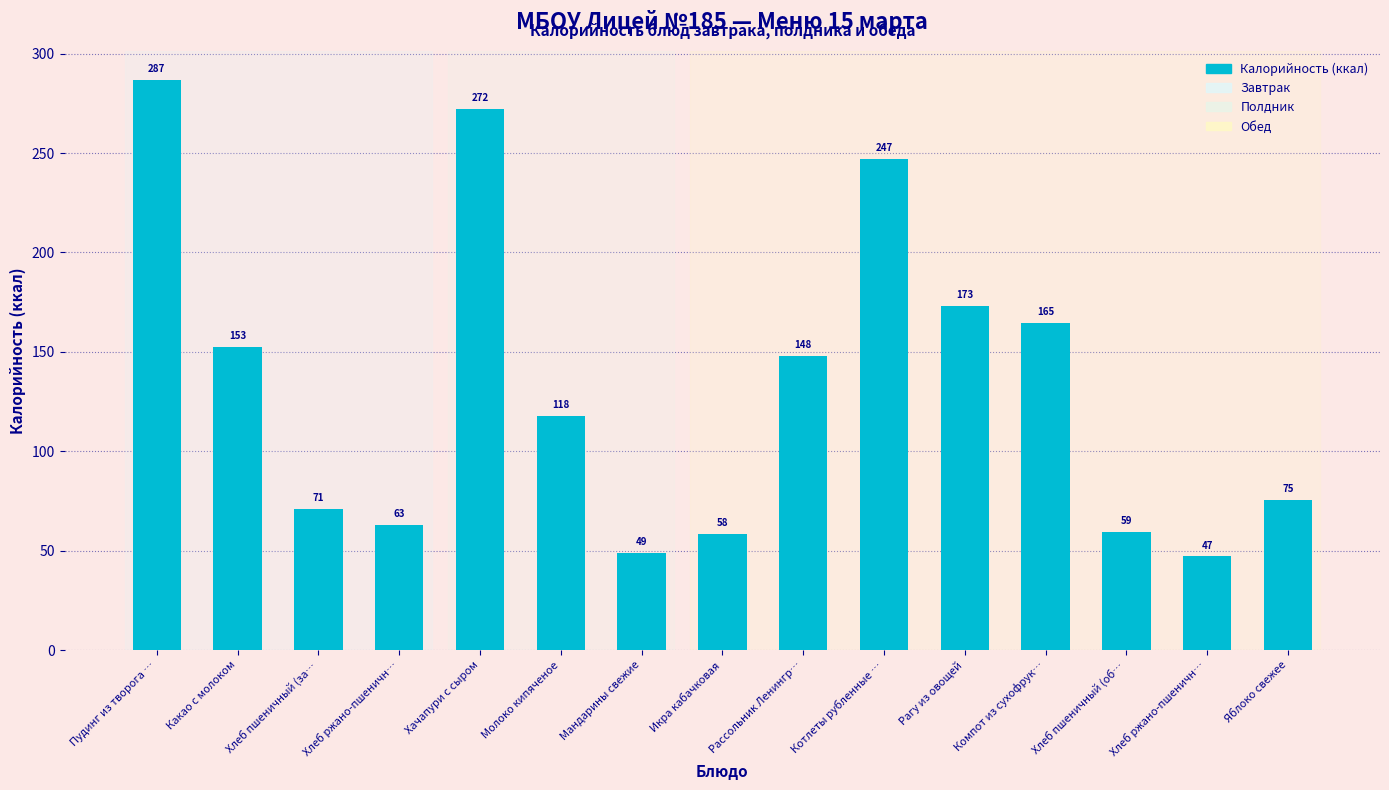

What is the label of the 8th bar from the right?

Икра кабачковая